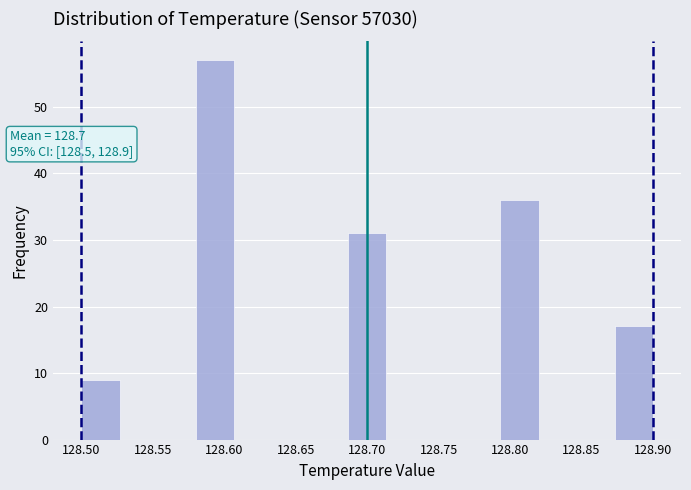

Which range on the x-axis has the tallest bar?

128.580 to 128.605